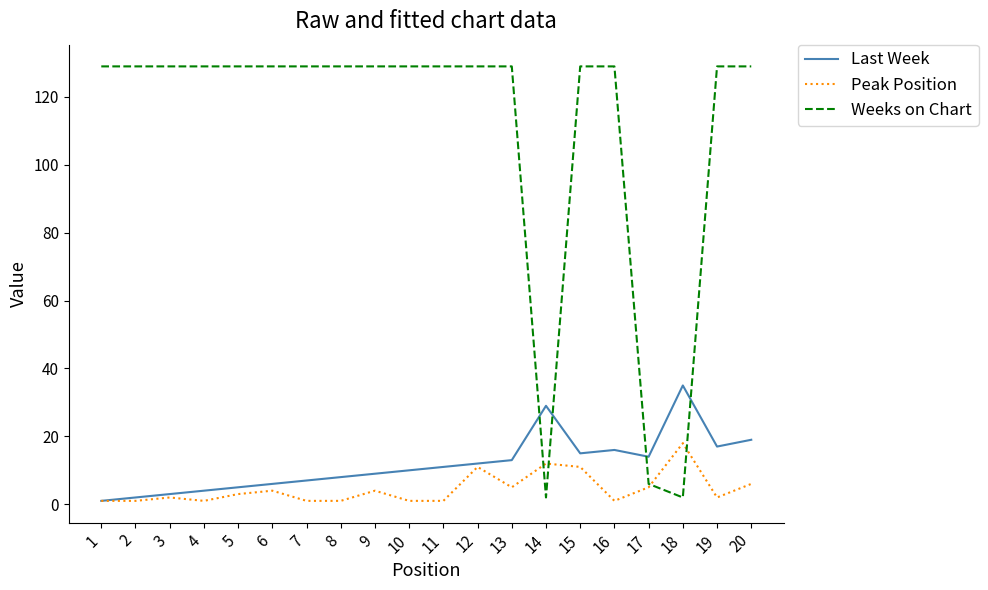

True or false: Peak Position and Weeks on Chart cross at least once.

True